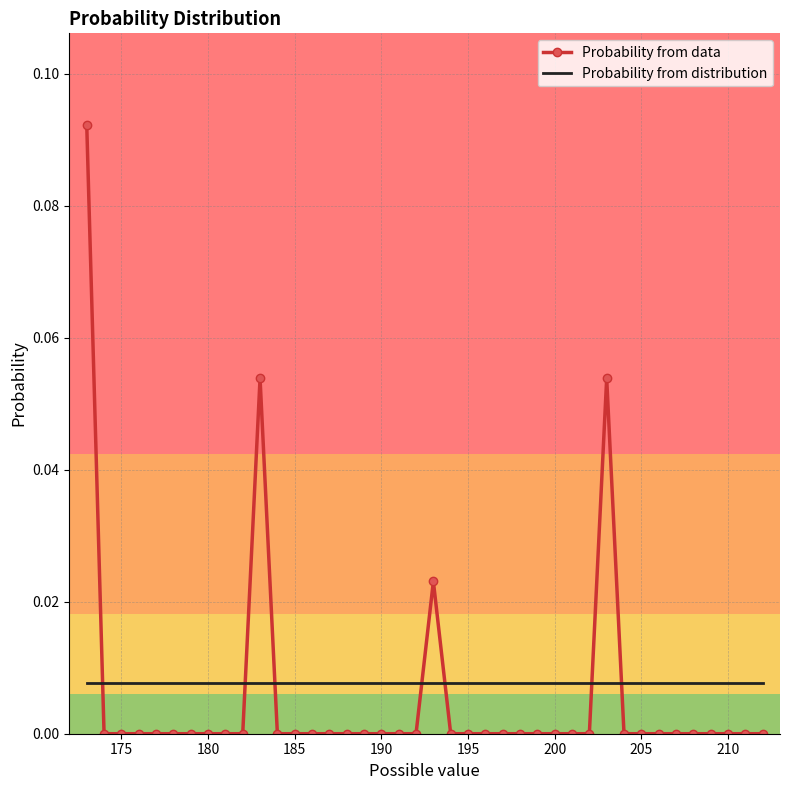

Which series has the largest total across all categories?

Probability from distribution